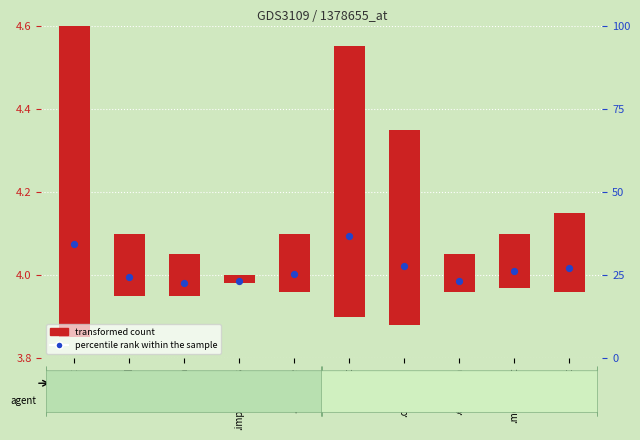

Which series has the largest total across all categories?

percentile rank within the sample